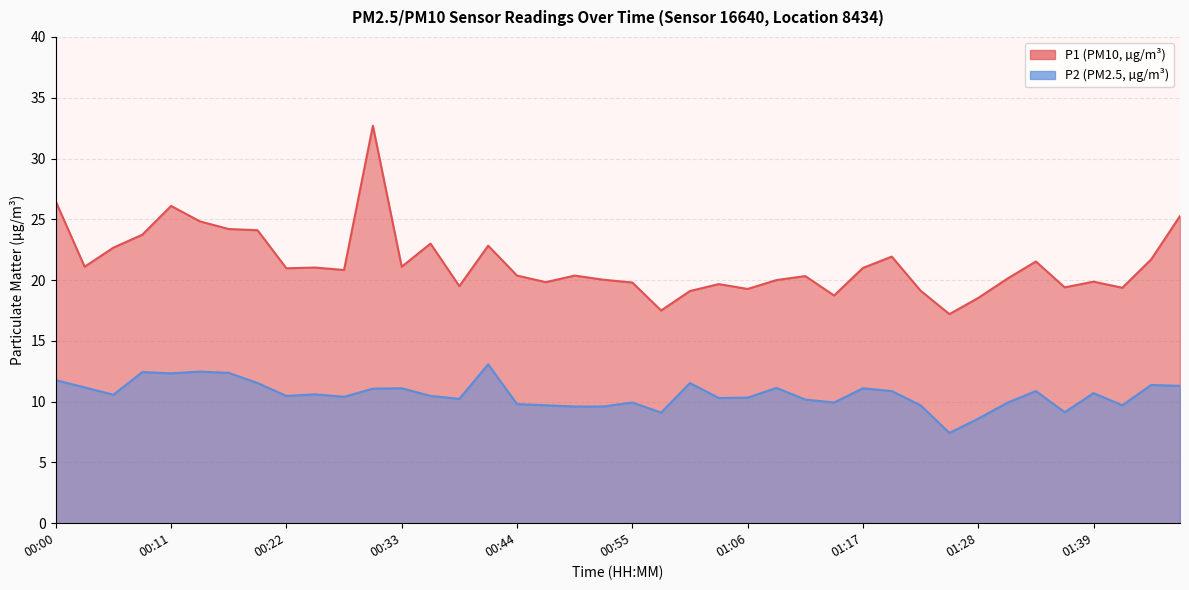

What is the difference between the highest and lowest values at 01:23?

9.4